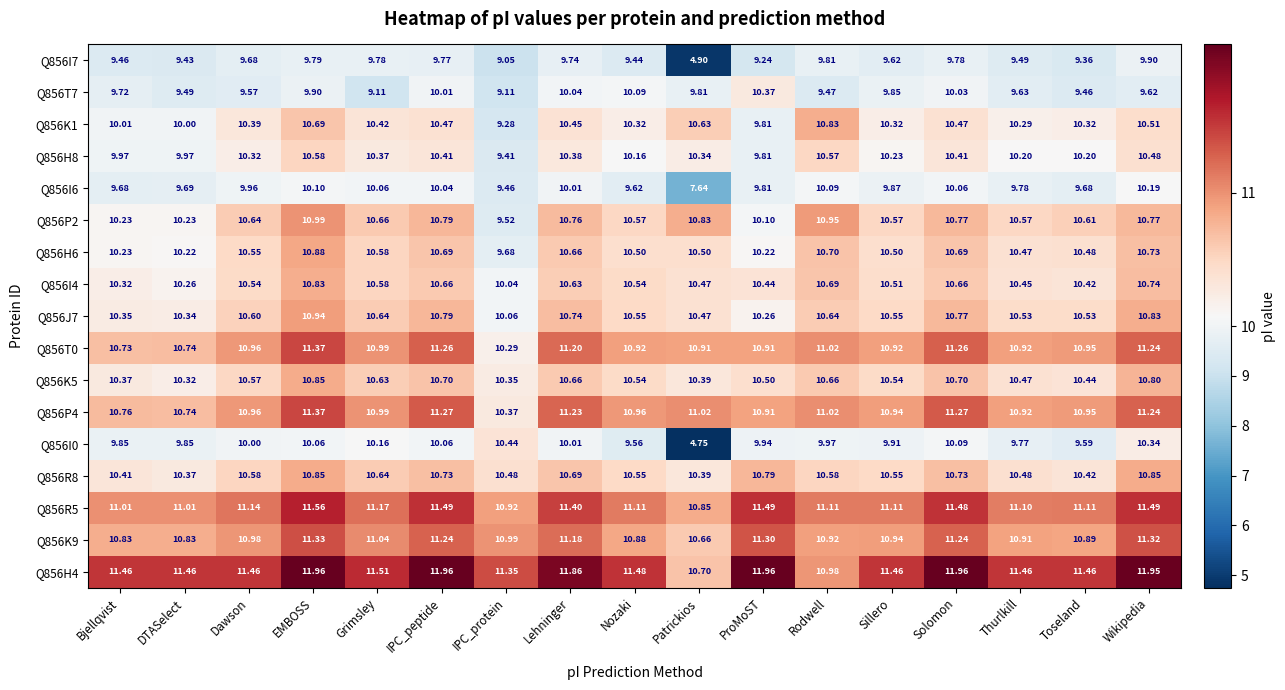

Is the value of Q856H6 at Lehninger greater than the value of Q856R5 at Grimsley?

No